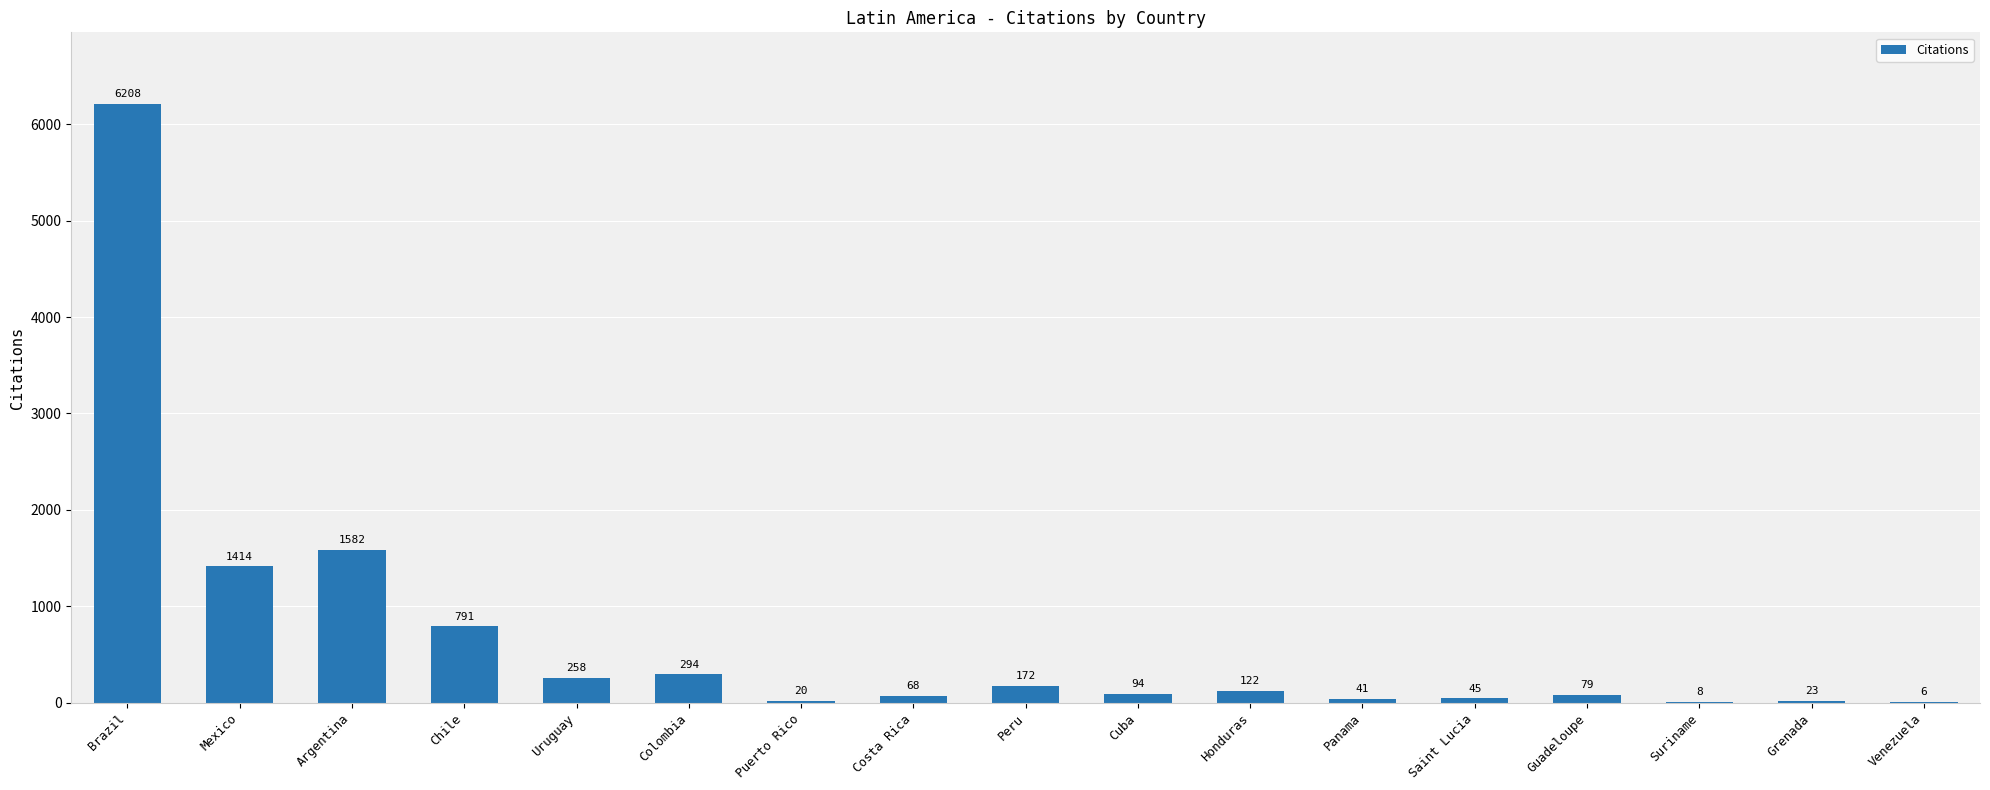

The value at Cuba is 94. True or false?

True